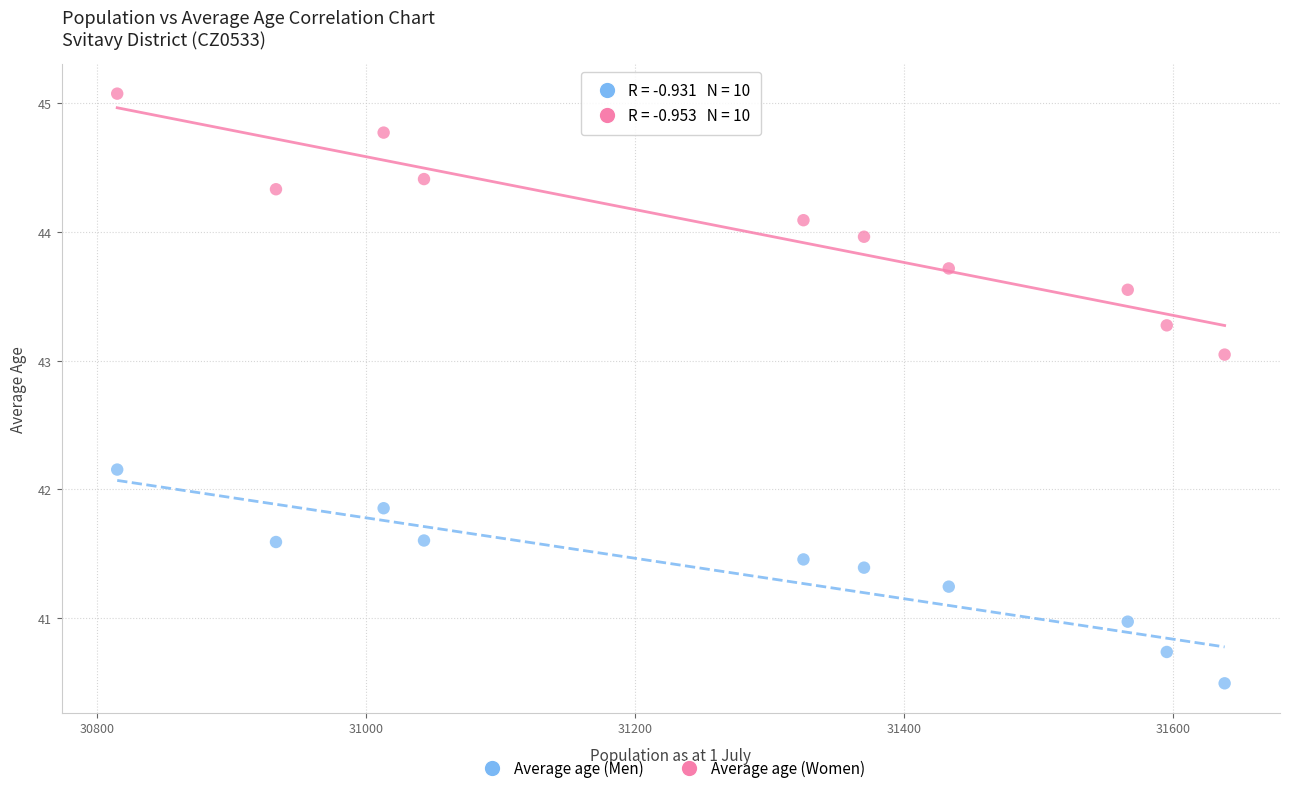

Across all data points, what is the range of X values (max minus min)?

823.0